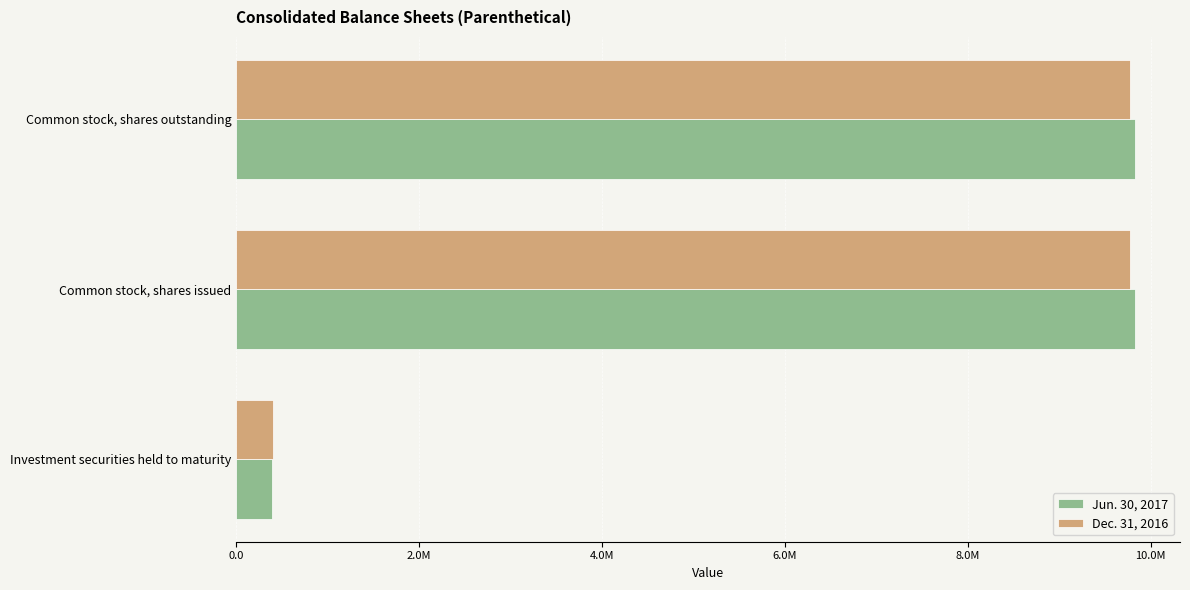

What is the average value of the Dec. 31, 2016 series?

6655290